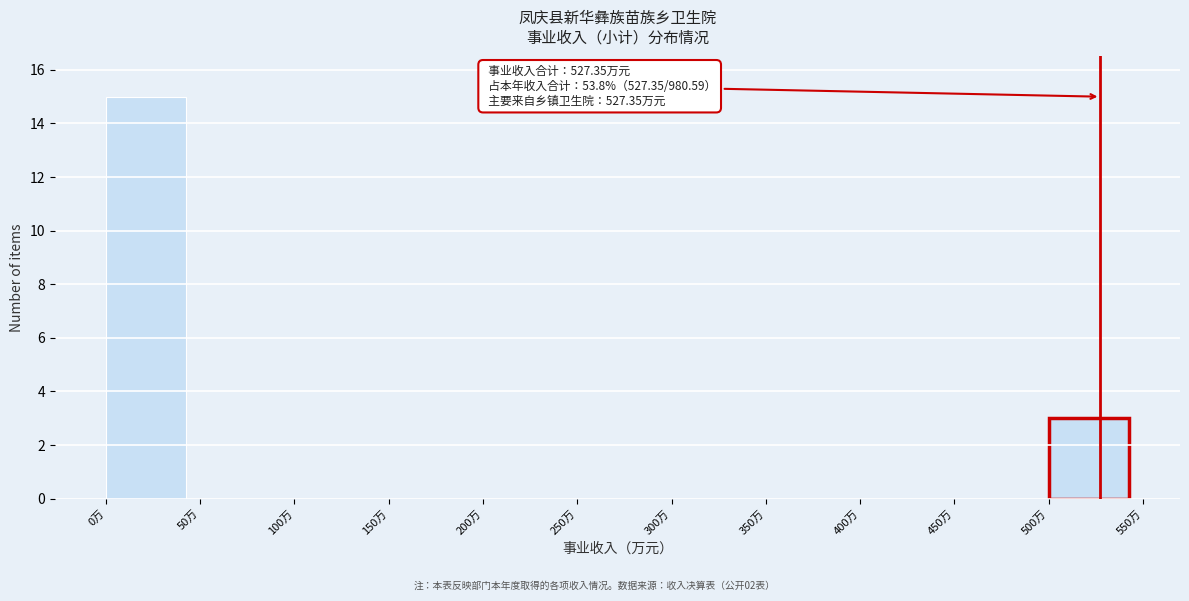

Which range on the x-axis has the tallest bar?

0 to 50